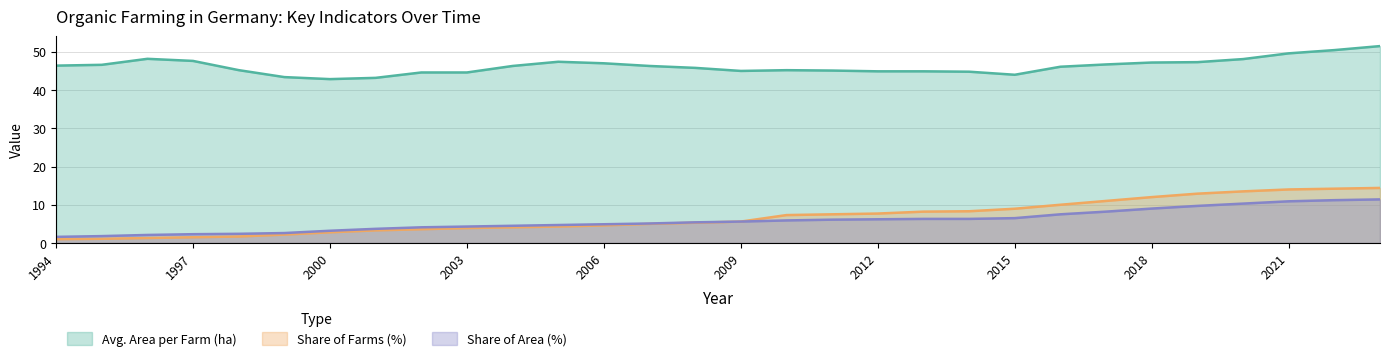

List the series in order of their peak value, lowest first.

Share of Area (%), Share of Farms (%), Avg. Area per Farm (ha)